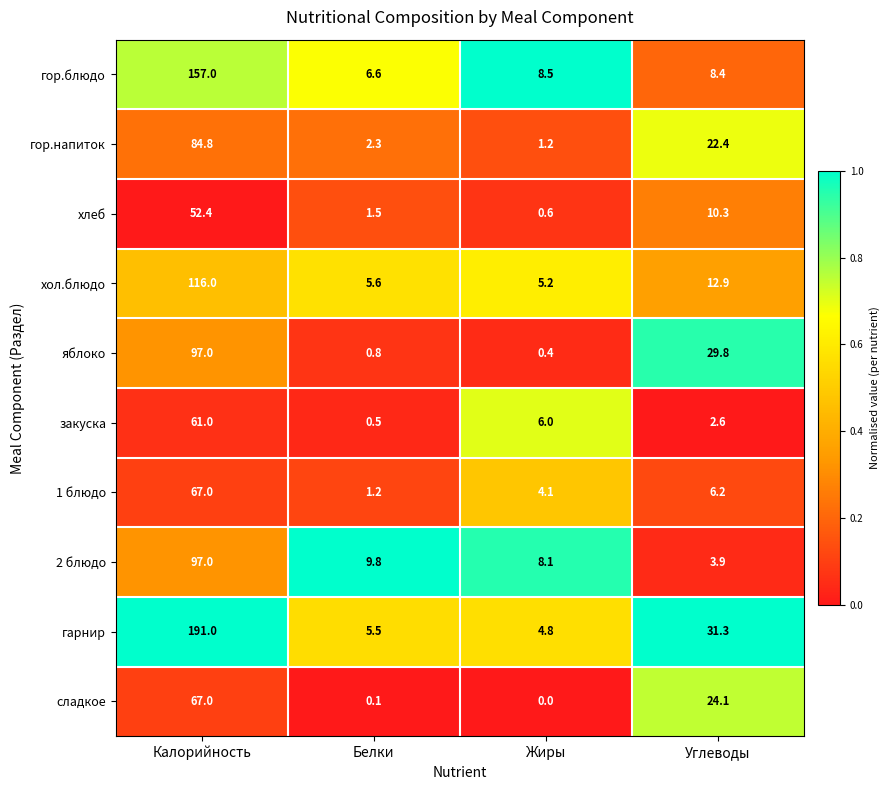

At Белки, list the series in order from largest to smallest.

2 блюдо, гор.блюдо, хол.блюдо, гарнир, гор.напиток, хлеб, 1 блюдо, яблоко, закуска, сладкое